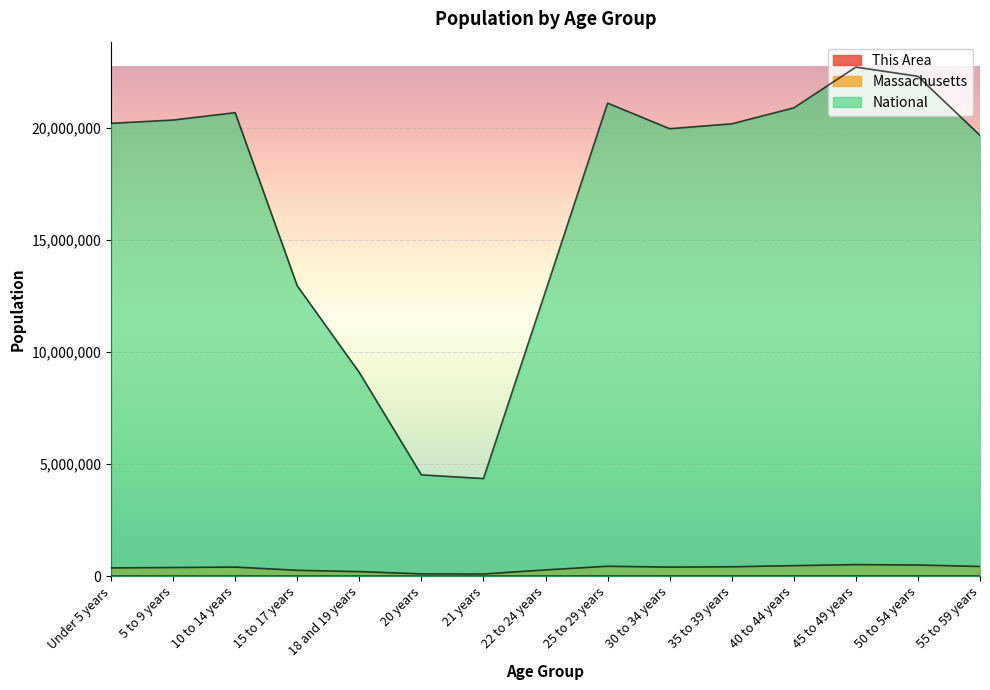

What is the difference between the second highest and minimum values in the National series?

17943831.0